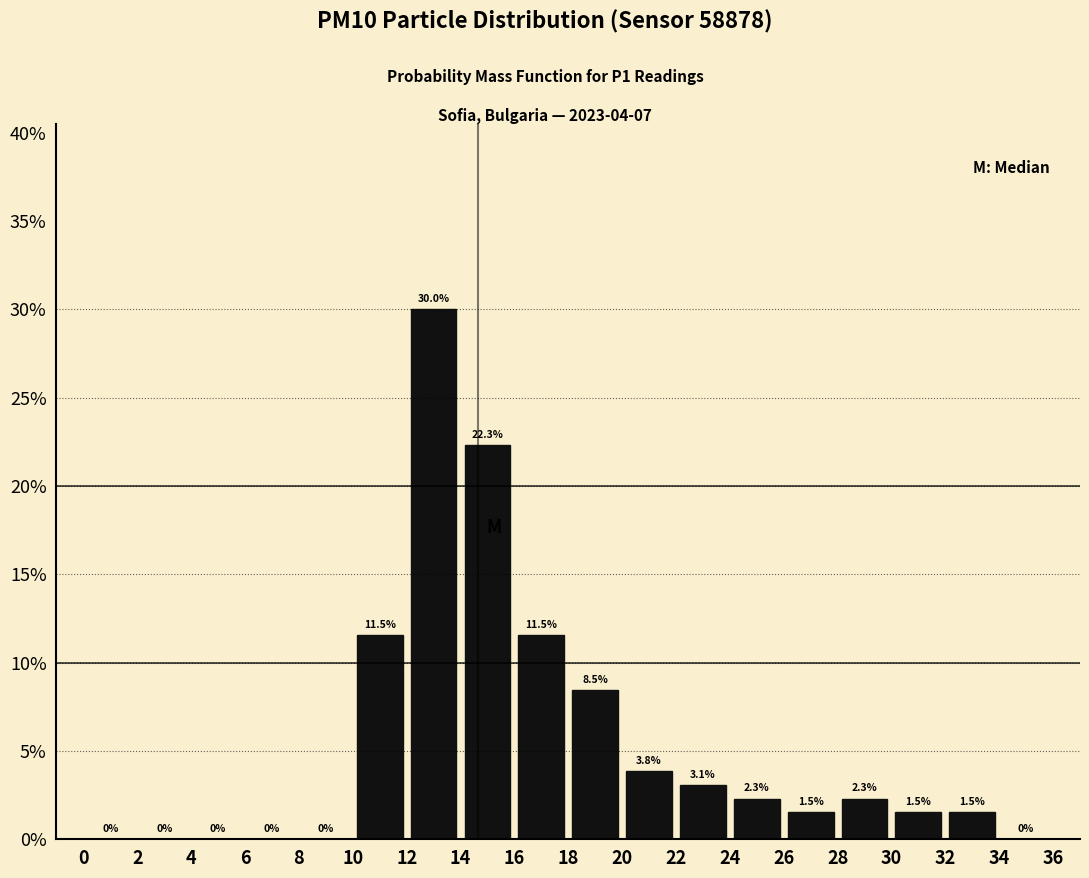

What is the height of the bar covering 26 to 28 on the x-axis?

1.5